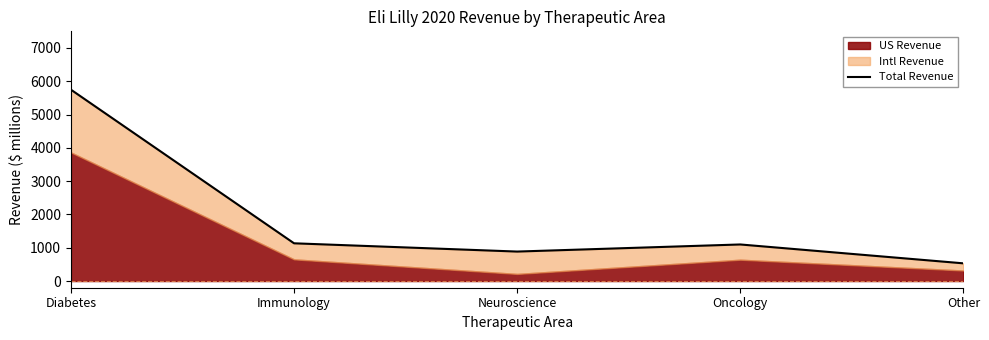

Reading left to right, transcribe all the data shown in this chart.

5747.9	1134.1	886.0	1099.2	532.5